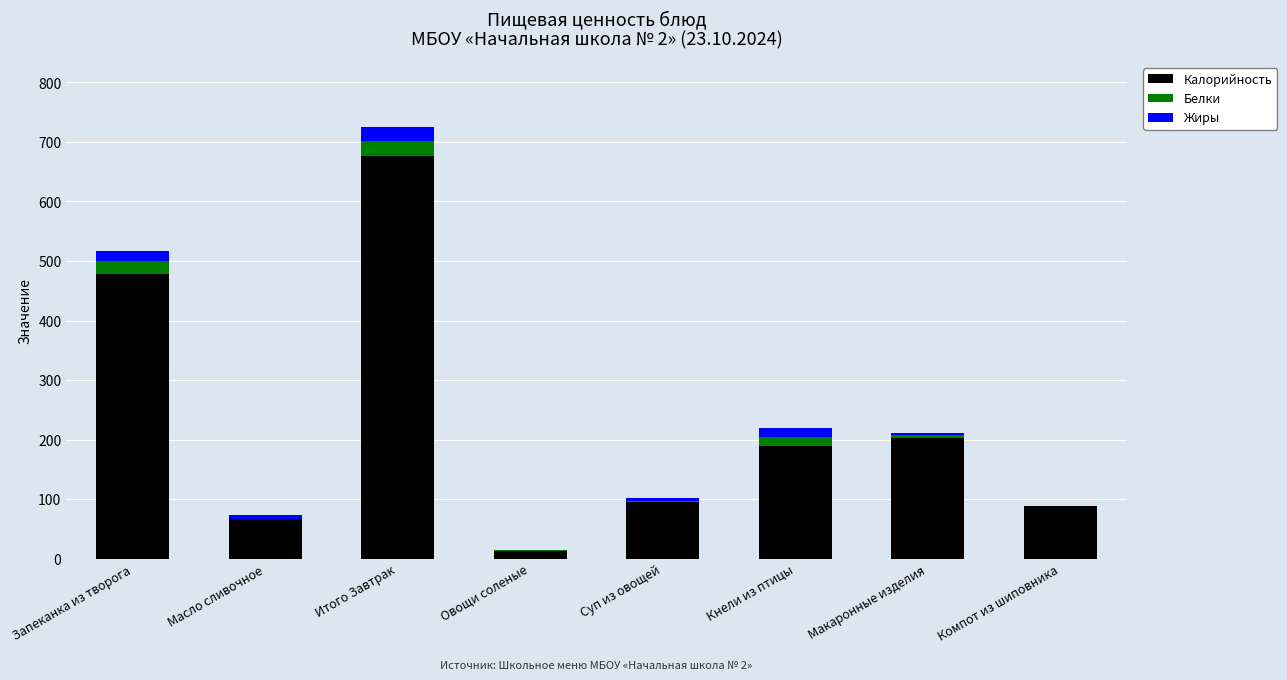

At which category is the sum across all series the highest?

Итого Завтрак